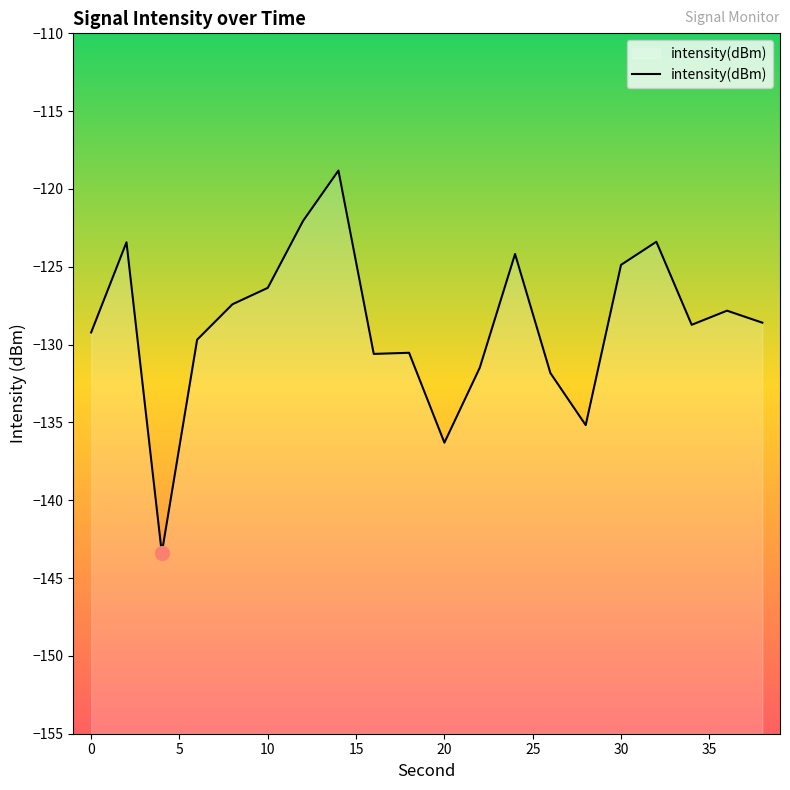

What is the value of the 10th point from the left?

-130.5